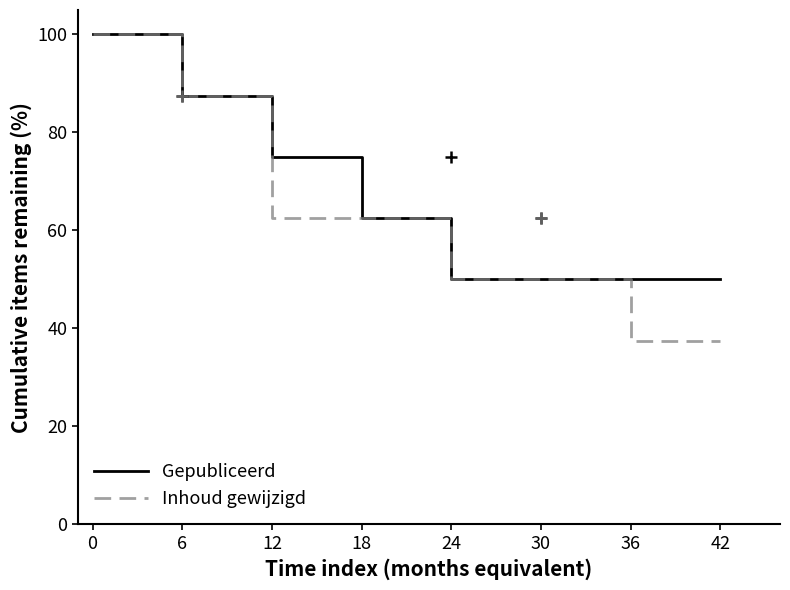

The Gepubliceerd series shows 84.4 at 42. True or false?

False